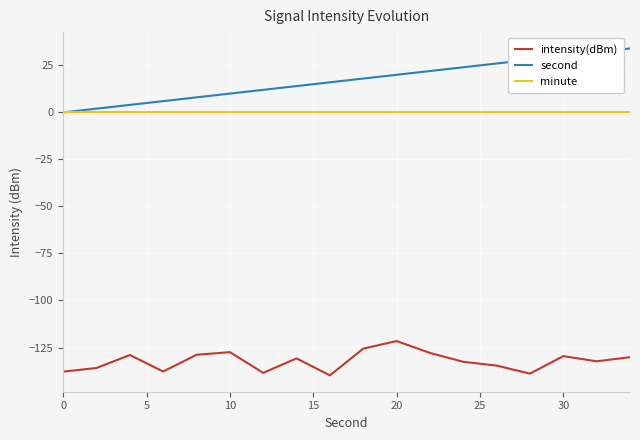

How many distinct data groups are displayed?

3